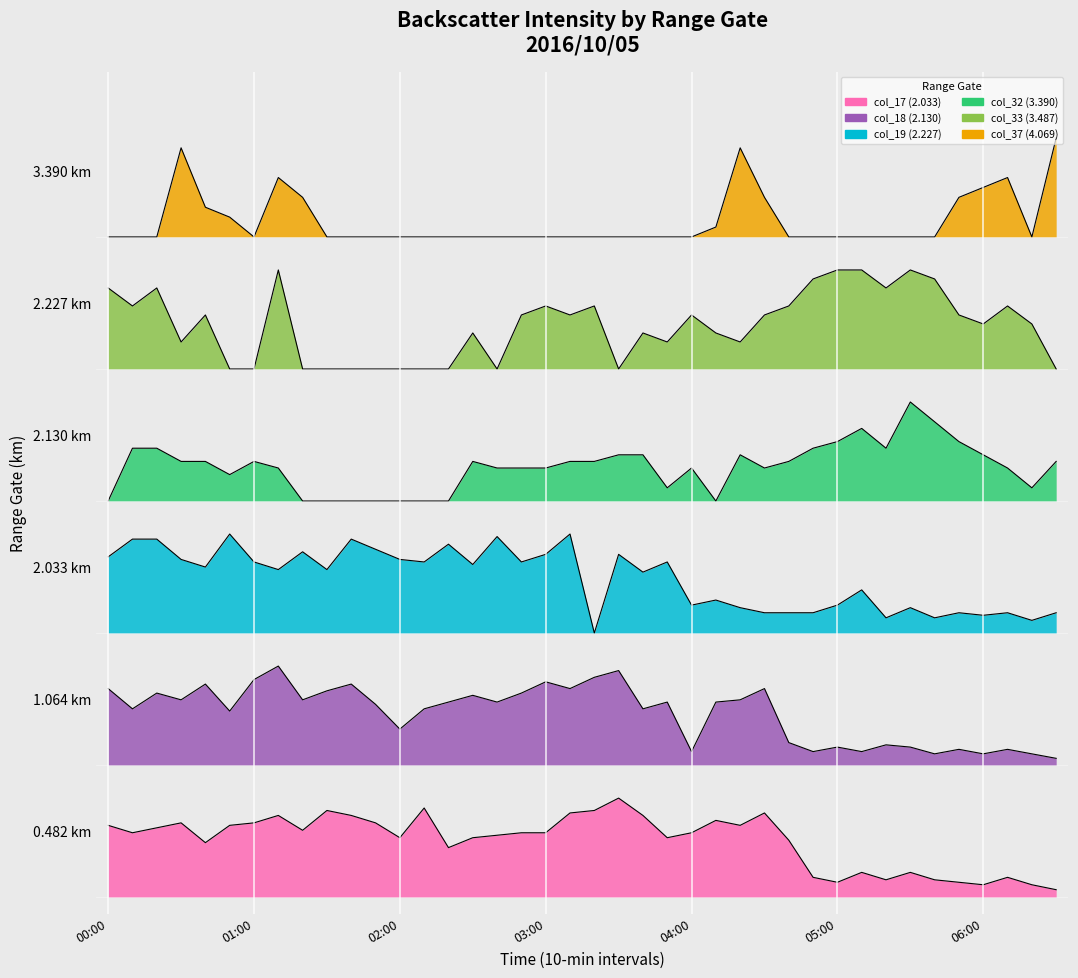

Reading left to right, what are all the values shown in this chart?

col_17 (2.033): 00:00=0.7	00:10=0.6	00:20=0.6	00:30=0.7	00:40=0.5	00:50=0.7	01:00=0.7	01:10=0.7	01:20=0.6	01:30=0.8	01:40=0.7	01:50=0.7	02:00=0.5	02:10=0.8	02:20=0.5	02:30=0.5	02:40=0.6	02:50=0.6	03:00=0.6	03:10=0.8	03:20=0.8	03:30=0.9	03:40=0.7	03:50=0.5	04:00=0.6	04:10=0.7	04:20=0.7	04:30=0.8	04:40=0.5	04:50=0.2	05:00=0.1	05:10=0.2	05:20=0.2	05:30=0.2	05:40=0.2	05:50=0.1	06:00=0.1	06:10=0.2	06:20=0.1	06:30=0.1
col_18 (2.130): 00:00=1.9	00:10=1.7	00:20=1.9	00:30=1.8	00:40=1.9	00:50=1.7	01:00=2.0	01:10=2.1	01:20=1.8	01:30=1.9	01:40=1.9	01:50=1.8	02:00=1.5	02:10=1.7	02:20=1.8	02:30=1.8	02:40=1.8	02:50=1.9	03:00=2.0	03:10=1.9	03:20=2.0	03:30=2.1	03:40=1.7	03:50=1.8	04:00=1.3	04:10=1.8	04:20=1.8	04:30=1.9	04:40=1.4	04:50=1.3	05:00=1.4	05:10=1.3	05:20=1.4	05:30=1.4	05:40=1.3	05:50=1.3	06:00=1.3	06:10=1.3	06:20=1.3	06:30=1.3
col_19 (2.227): 00:00=3.1	00:10=3.3	00:20=3.3	00:30=3.1	00:40=3.0	00:50=3.3	01:00=3.0	01:10=3.0	01:20=3.1	01:30=3.0	01:40=3.3	01:50=3.2	02:00=3.1	02:10=3.0	02:20=3.2	02:30=3.0	02:40=3.3	02:50=3.0	03:00=3.1	03:10=3.3	03:20=2.4	03:30=3.1	03:40=3.0	03:50=3.0	04:00=2.7	04:10=2.7	04:20=2.6	04:30=2.6	04:40=2.6	04:50=2.6	05:00=2.7	05:10=2.8	05:20=2.5	05:30=2.6	05:40=2.5	05:50=2.6	06:00=2.6	06:10=2.6	06:20=2.5	06:30=2.6
col_32 (3.390): 00:00=3.6	00:10=4.1	00:20=4.1	00:30=4.0	00:40=4.0	00:50=3.8	01:00=4.0	01:10=3.9	01:20=3.6	01:30=3.6	01:40=3.6	01:50=3.6	02:00=3.6	02:10=3.6	02:20=3.6	02:30=4.0	02:40=3.9	02:50=3.9	03:00=3.9	03:10=4.0	03:20=4.0	03:30=4.0	03:40=4.0	03:50=3.7	04:00=3.9	04:10=3.6	04:20=4.0	04:30=3.9	04:40=4.0	04:50=4.1	05:00=4.1	05:10=4.3	05:20=4.1	05:30=4.5	05:40=4.3	05:50=4.1	06:00=4.0	06:10=3.9	06:20=3.7	06:30=4.0
col_33 (3.487): 00:00=5.5	00:10=5.4	00:20=5.5	00:30=5.0	00:40=5.3	00:50=4.8	01:00=4.8	01:10=5.7	01:20=4.8	01:30=4.8	01:40=4.8	01:50=4.8	02:00=4.8	02:10=4.8	02:20=4.8	02:30=5.1	02:40=4.8	02:50=5.3	03:00=5.4	03:10=5.3	03:20=5.4	03:30=4.8	03:40=5.1	03:50=5.0	04:00=5.3	04:10=5.1	04:20=5.0	04:30=5.3	04:40=5.4	04:50=5.6	05:00=5.7	05:10=5.7	05:20=5.5	05:30=5.7	05:40=5.6	05:50=5.3	06:00=5.2	06:10=5.4	06:20=5.2	06:30=4.8
col_37 (4.069): 00:00=6.0	00:10=6.0	00:20=6.0	00:30=6.8	00:40=6.3	00:50=6.2	01:00=6.0	01:10=6.5	01:20=6.4	01:30=6.0	01:40=6.0	01:50=6.0	02:00=6.0	02:10=6.0	02:20=6.0	02:30=6.0	02:40=6.0	02:50=6.0	03:00=6.0	03:10=6.0	03:20=6.0	03:30=6.0	03:40=6.0	03:50=6.0	04:00=6.0	04:10=6.1	04:20=6.8	04:30=6.4	04:40=6.0	04:50=6.0	05:00=6.0	05:10=6.0	05:20=6.0	05:30=6.0	05:40=6.0	05:50=6.4	06:00=6.5	06:10=6.5	06:20=6.0	06:30=6.9